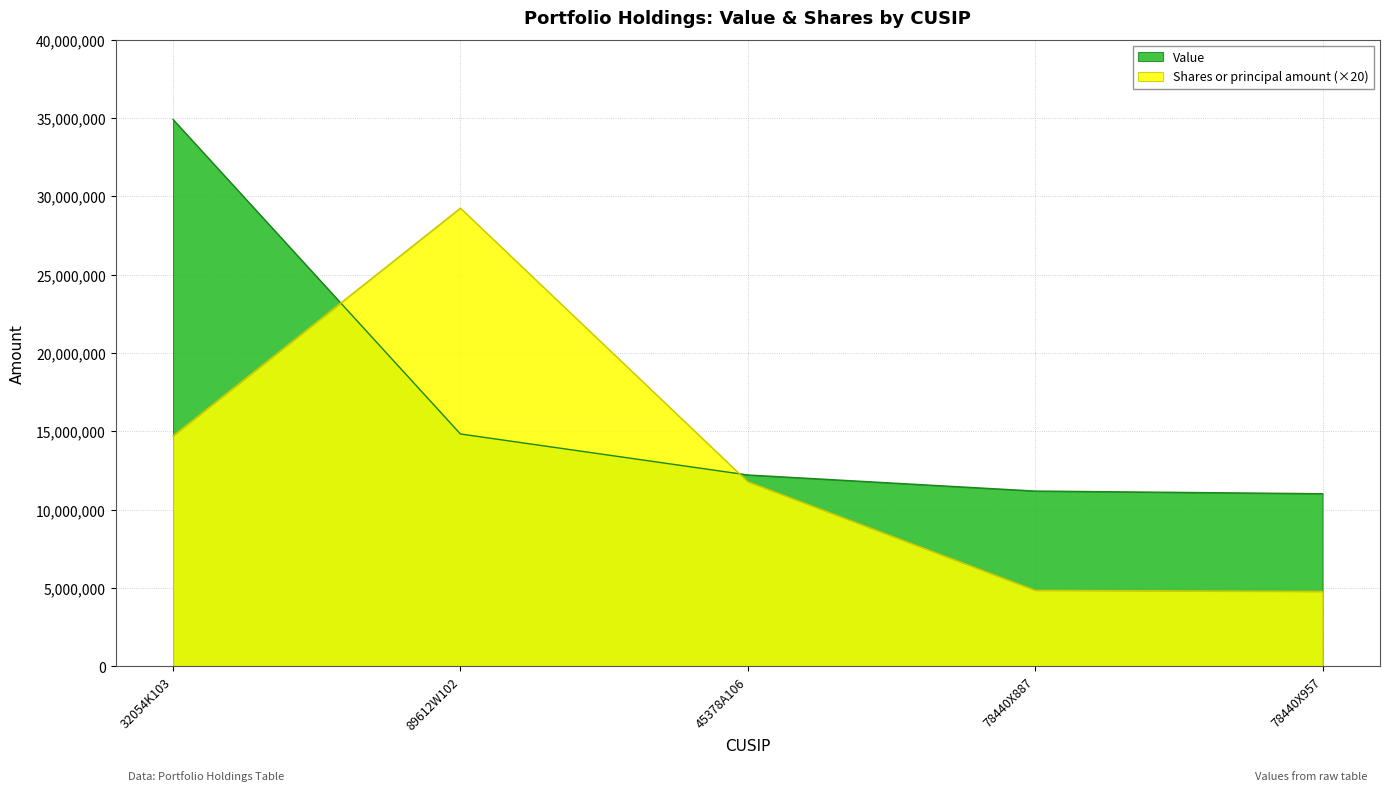

List the labels in order of Shares or principal amount value, smallest first.

78440X957, 78440X887, 45378A106, 32054K103, 89612W102